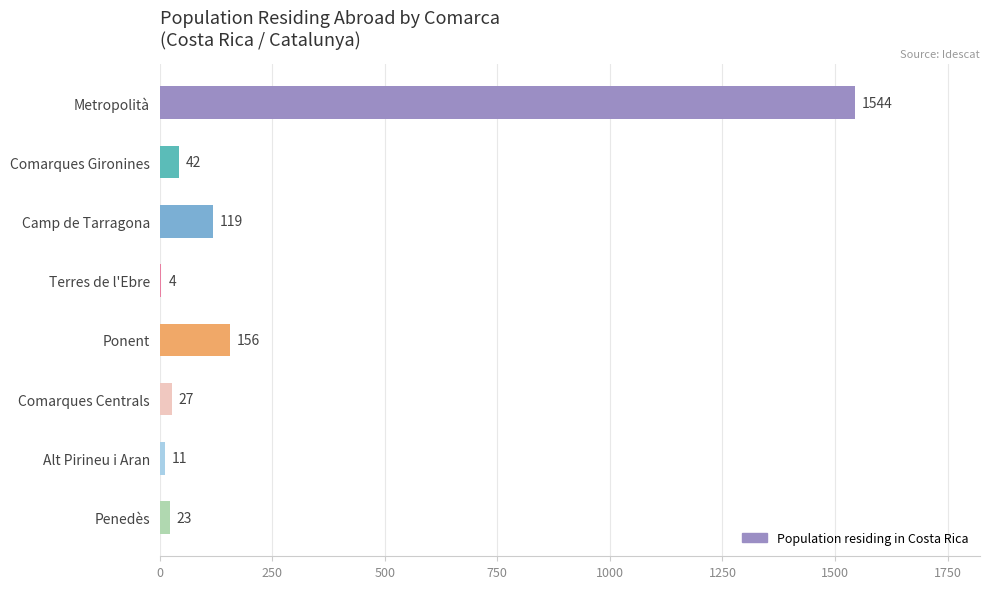

Reading top to bottom, transcribe all the data shown in this chart.

Metropolità=1544	Comarques Gironines=42	Camp de Tarragona=119	Terres de l'Ebre=4	Ponent=156	Comarques Centrals=27	Alt Pirineu i Aran=11	Penedès=23